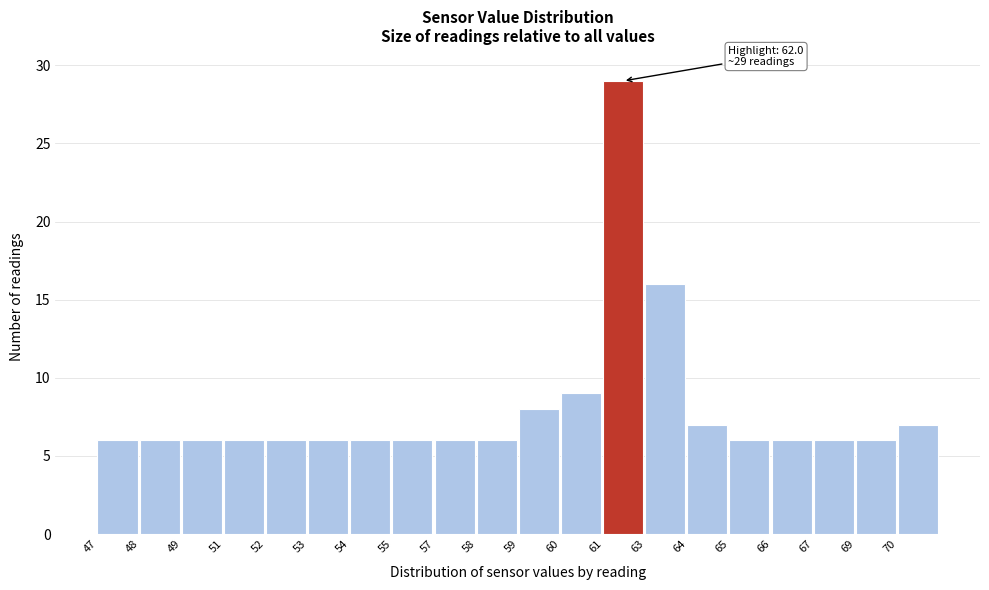

Reading right to left, what are all the values shown in this chart?

70=7	69=6	67=6	66=6	65=6	64=7	63=16	61=29	60=9	59=8	58=6	57=6	55=6	54=6	53=6	52=6	51=6	49=6	48=6	47=6